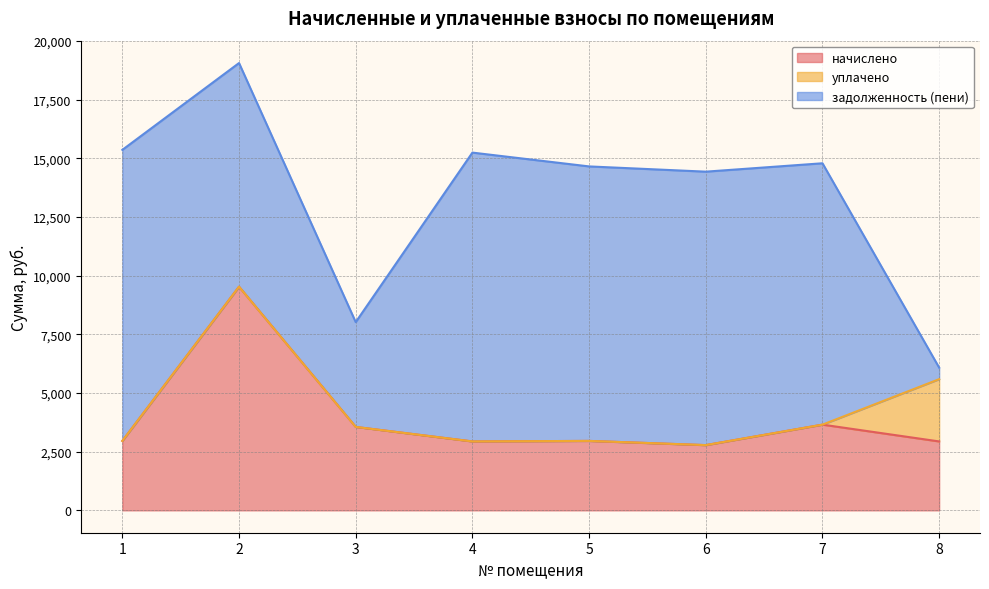

What is the greatest value displayed?

12398.0